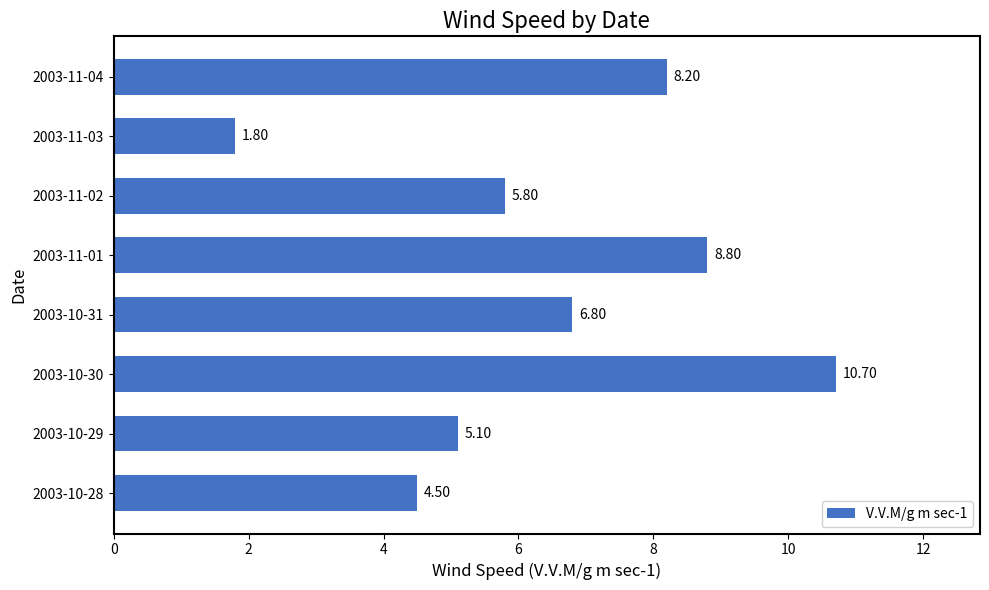

What is the difference between the maximum and minimum values?

8.9